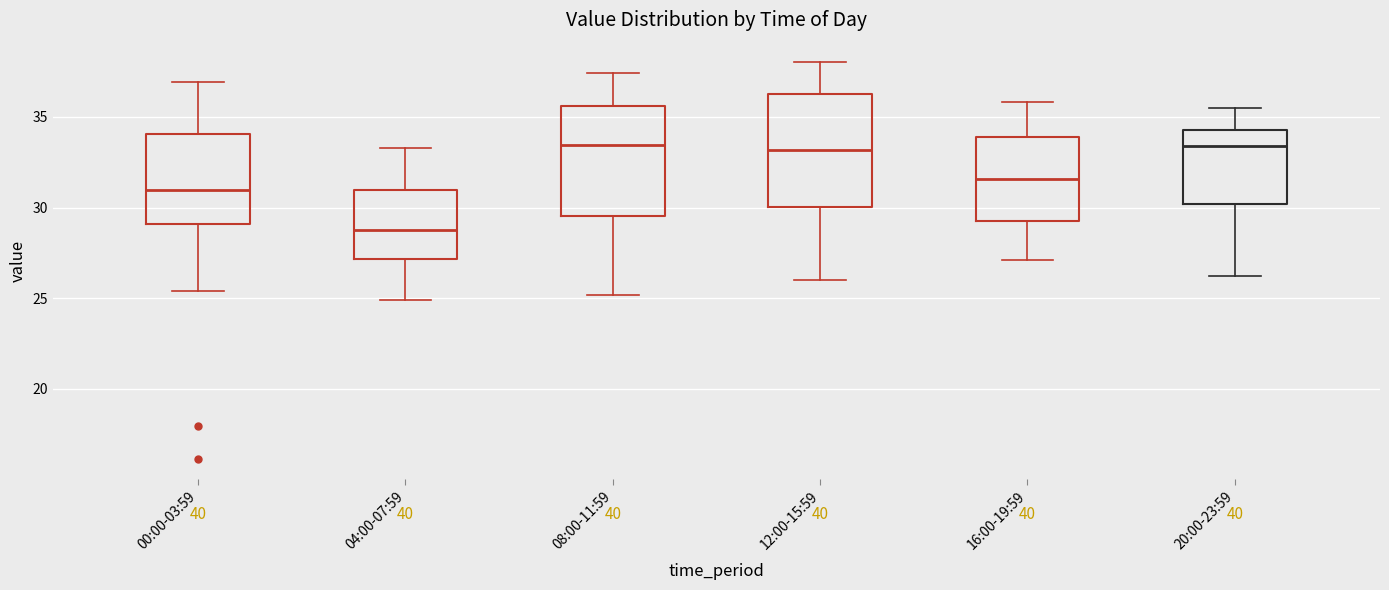

Which box's median line is the lowest?

04:00-07:59